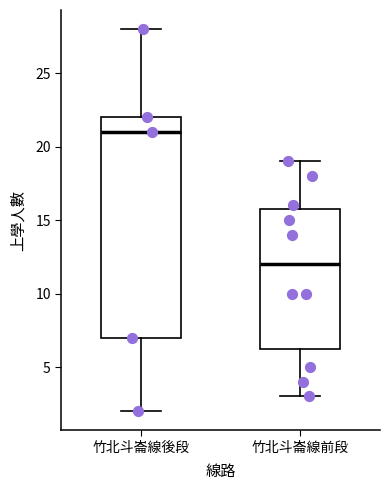

Reading left to right, transcribe this box plot: for each box, give where its median line is, the range the box spans, and where its two whiskers end, as read against the y-axis. The values are not printed on the chart, so give them approximately, as read against the axis.

竹北斗崙線後段: median 21.0, box 7.0 to 22.0, whiskers 2.0 to 28.0
竹北斗崙線前段: median 12.0, box 6.5 to 16.0, whiskers 3.0 to 19.0